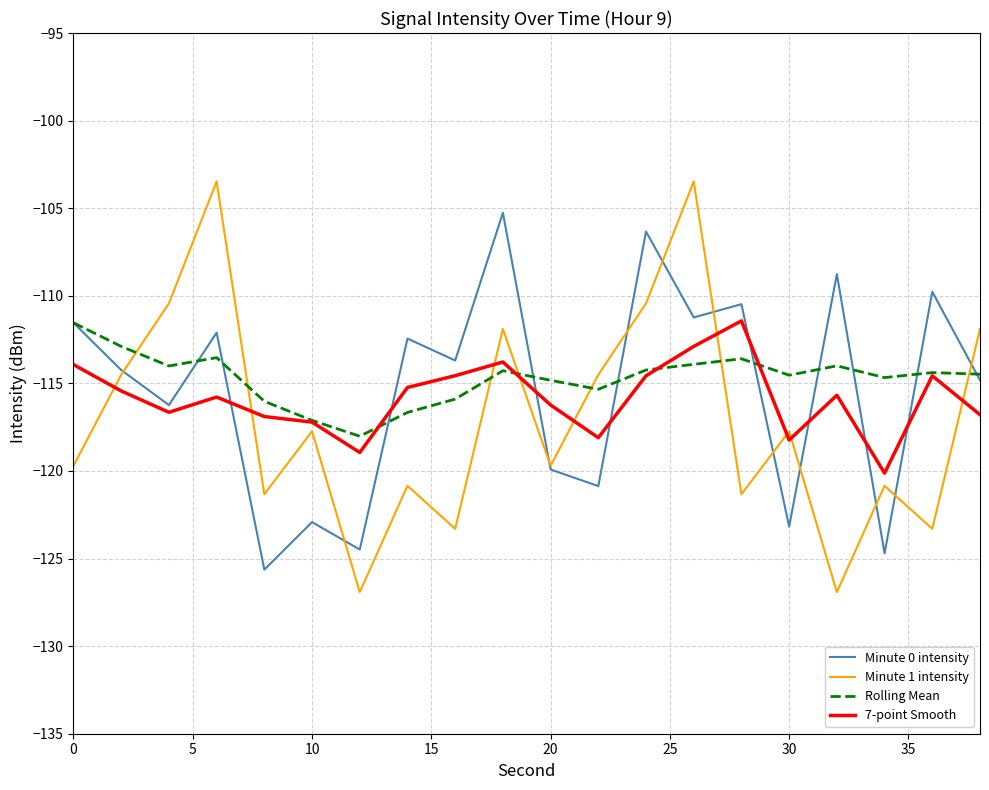

What is the minimum value shown in the chart?

-126.9